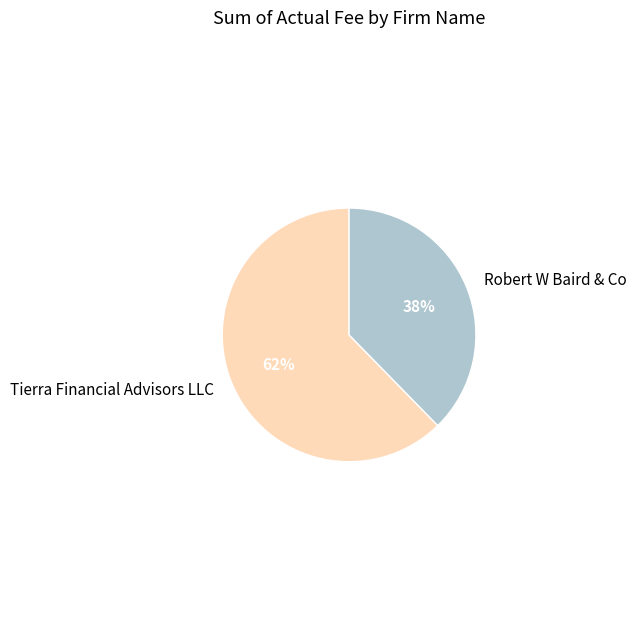

What is the largest slice in the pie chart?

Tierra Financial Advisors LLC